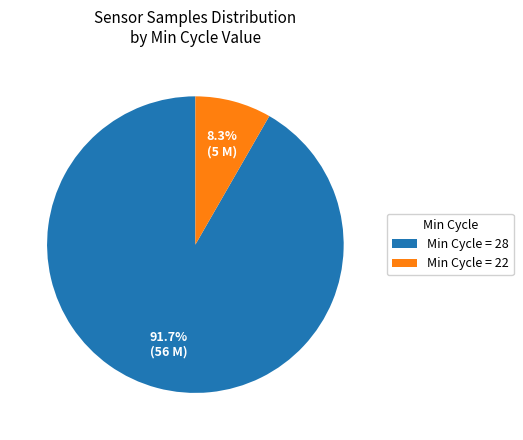

What percentage do Min Cycle = 28 and Min Cycle = 22 together represent?

100.0%